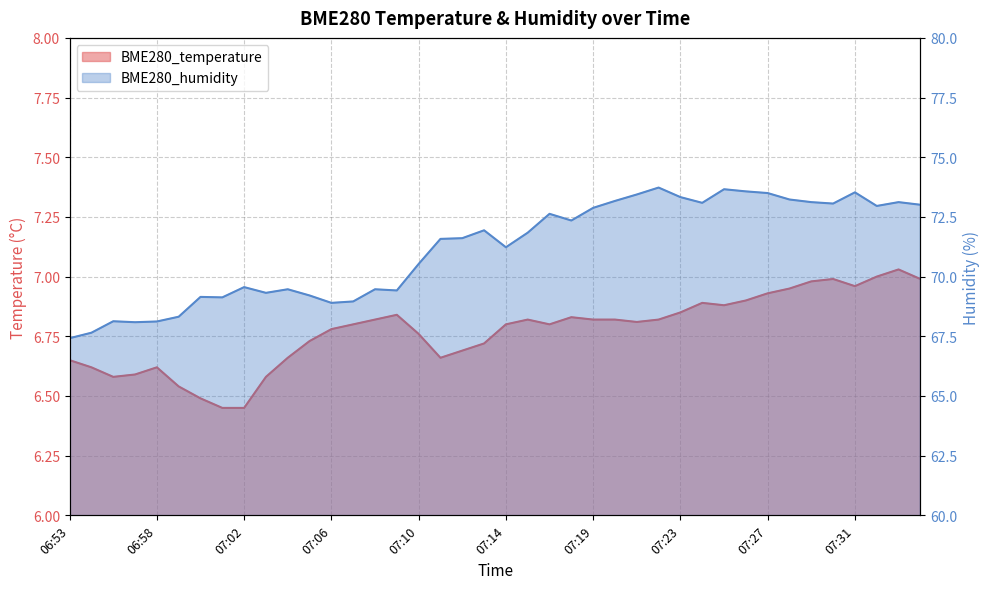

True or false: BME280_humidity and BME280_temperature cross at least once.

False